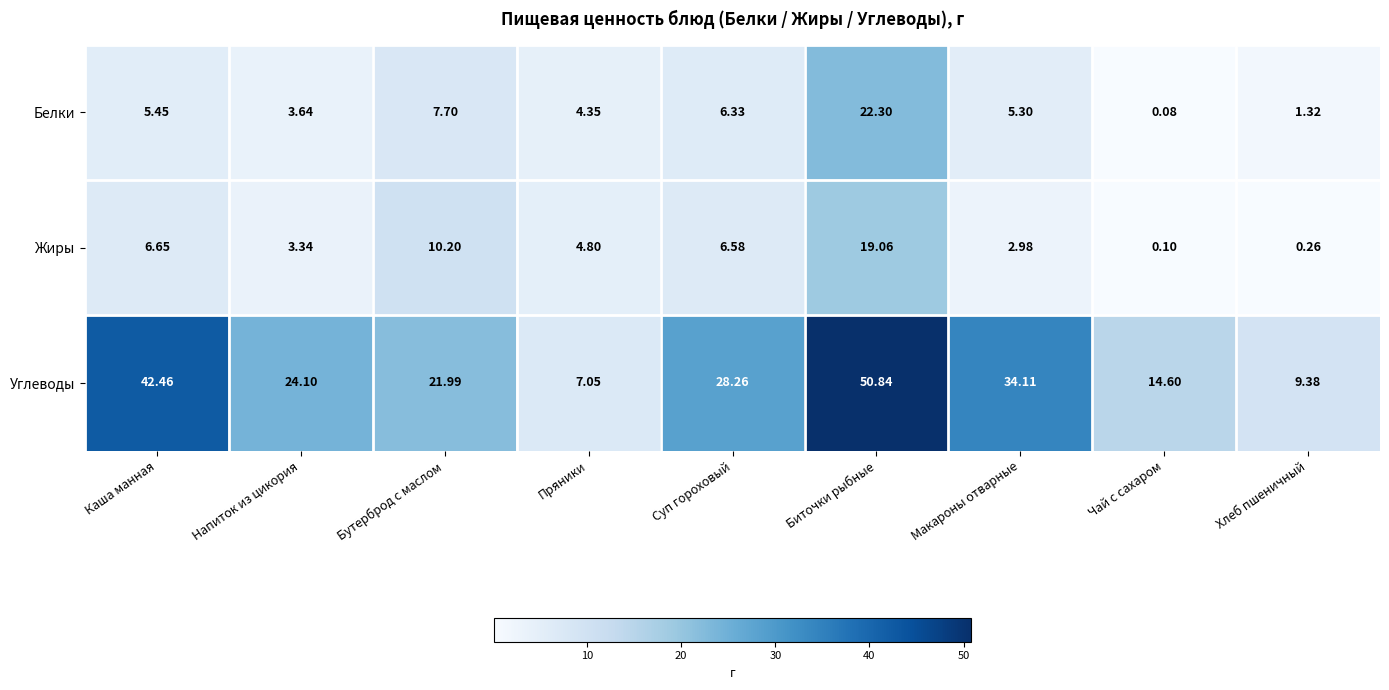

Which series has the widest spread of values?

Углеводы